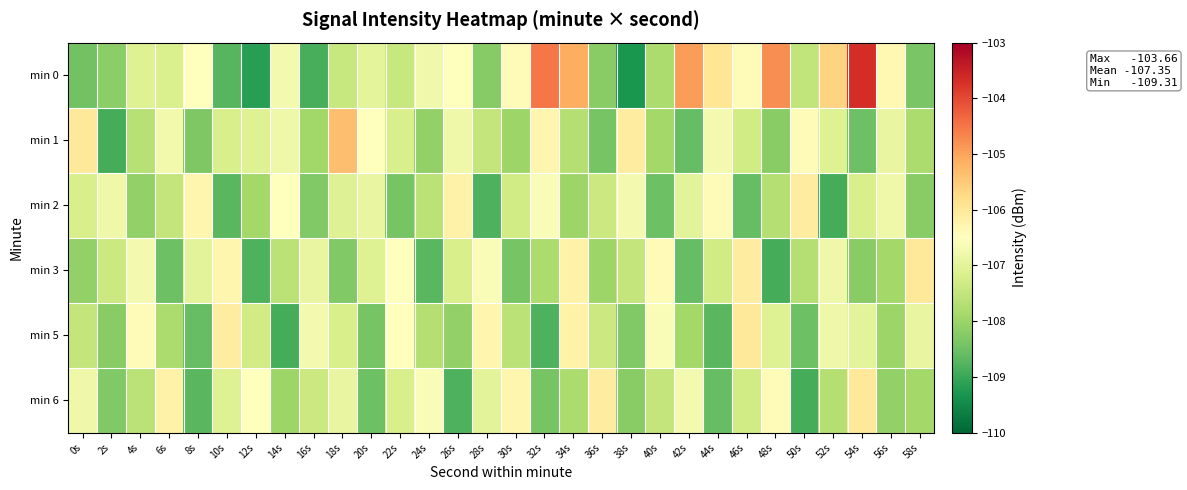

Which series has the largest range (max minus min)?

min 0